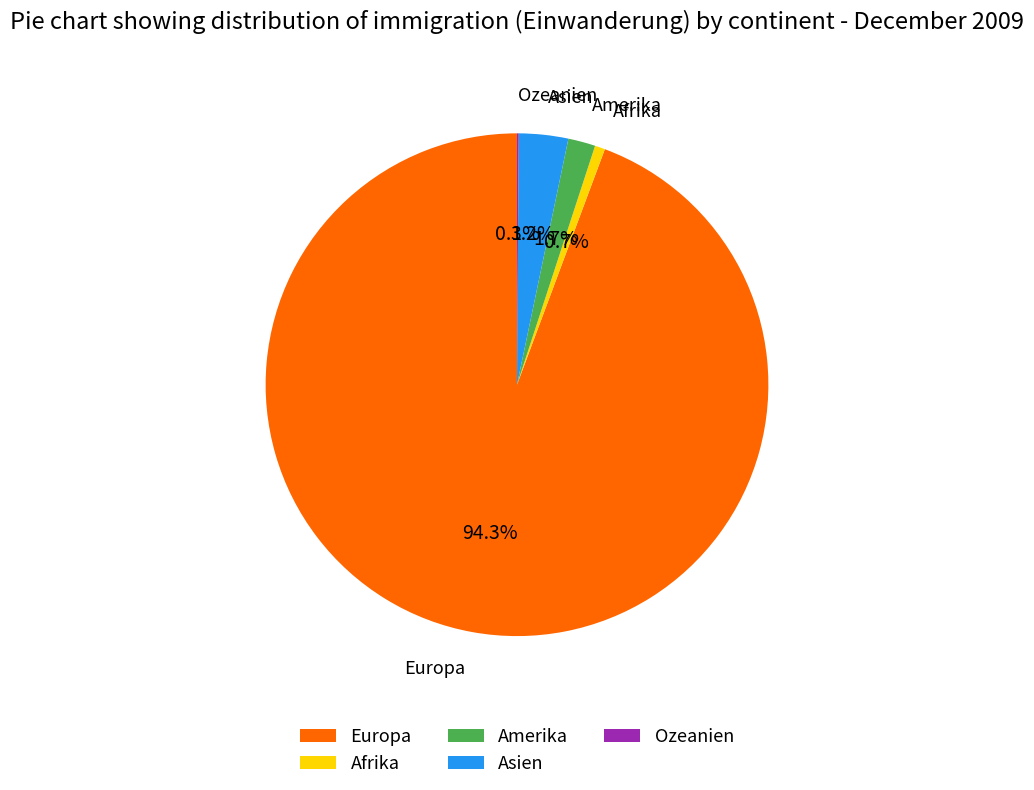

Is there a majority slice in this chart?

Yes